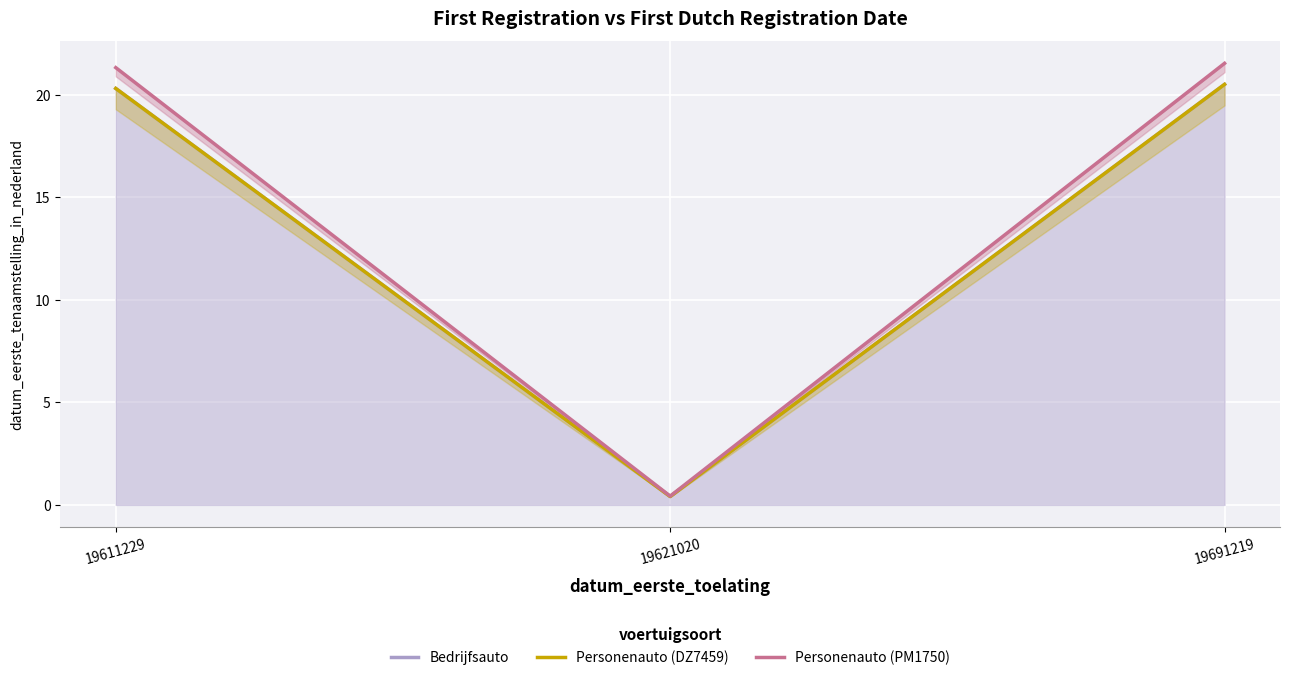

At which category is the sum across all series the highest?

19691219